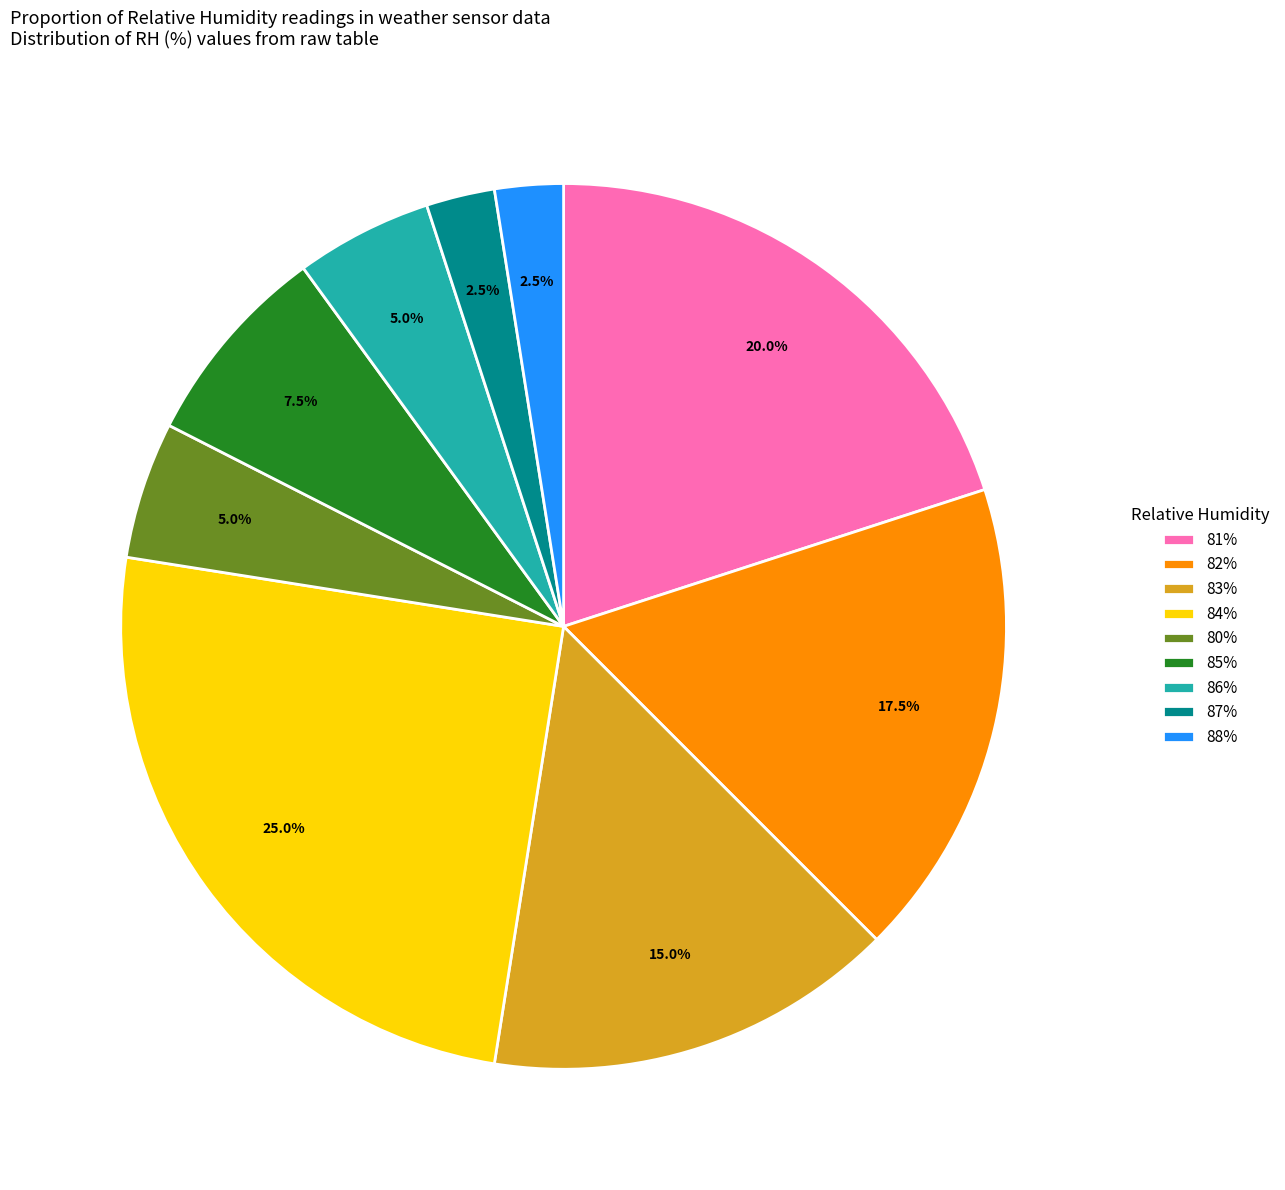

Does any single category account for the majority?

No